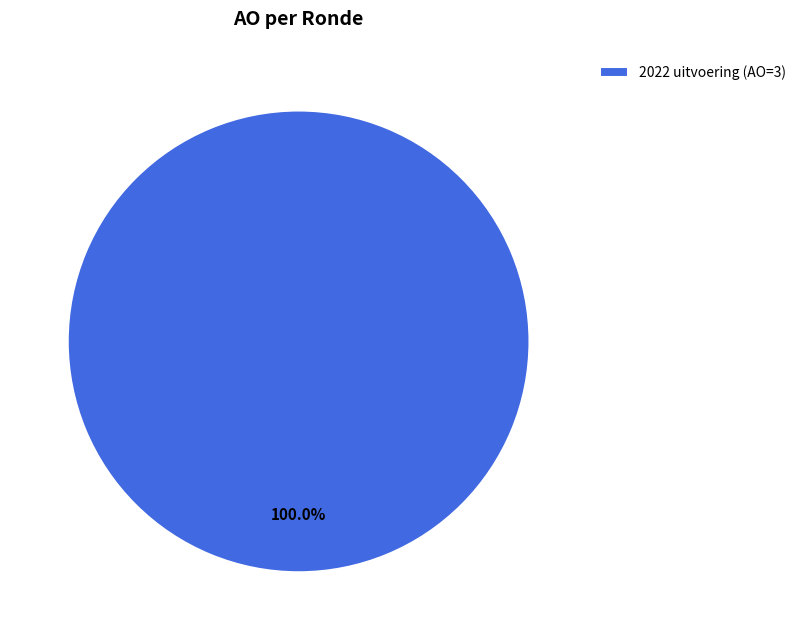

Rank the categories by value from lowest to highest.

2022 uitvoering (AO=3)